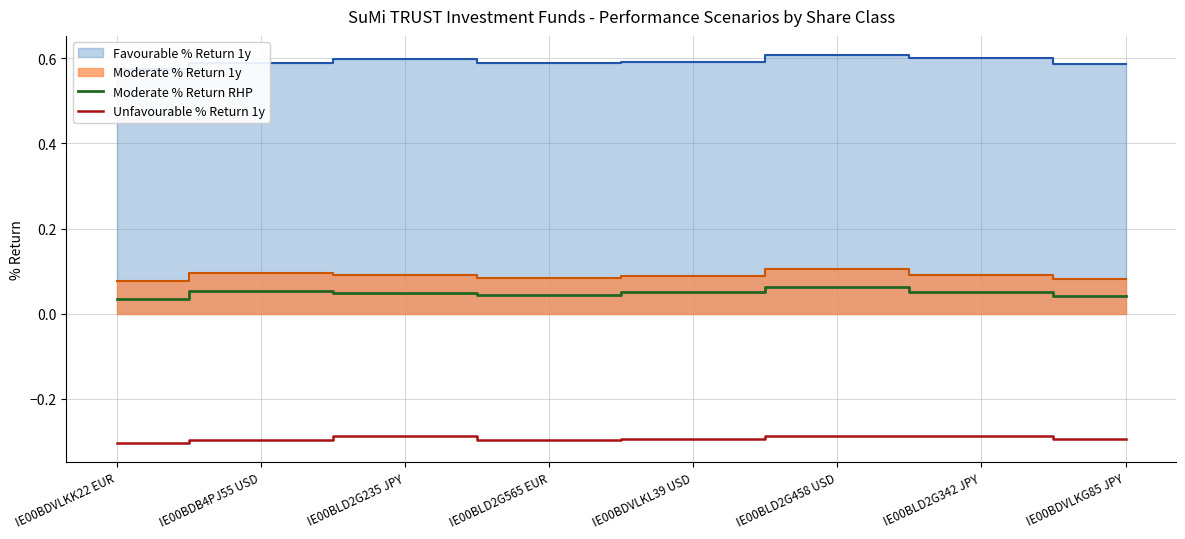

In Moderate % Return RHP, how many points are lower than both neighbors (excluding endpoints)?

1